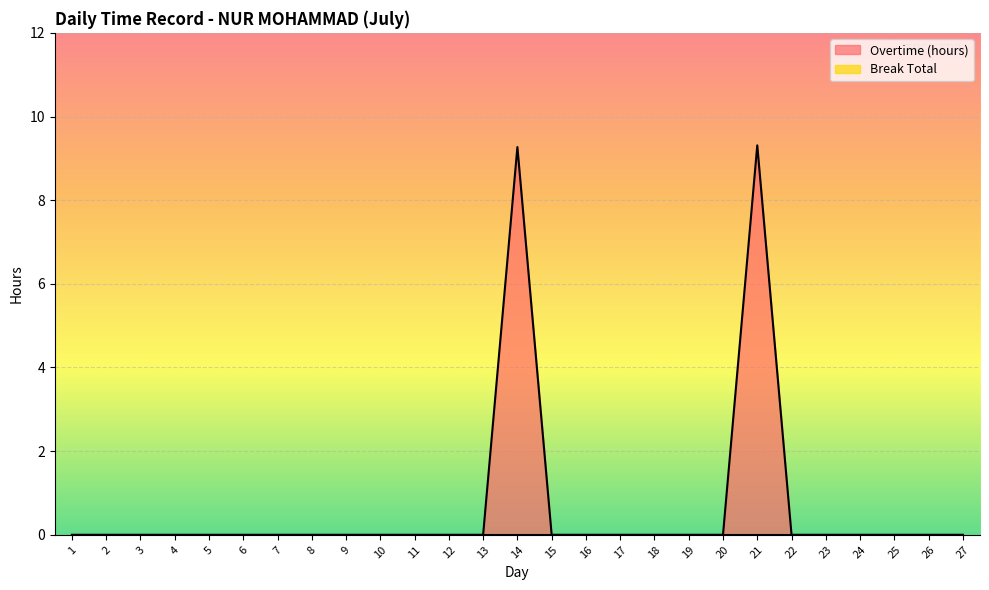

Reading left to right, extract all data points from this chart.

0.0	0.0	0.0	0.0	0.0	0.0	0.0	0.0	0.0	0.0	0.0	0.0	0.0	9.3	0.0	0.0	0.0	0.0	0.0	0.0	9.3	0.0	0.0	0.0	0.0	0.0	0.0